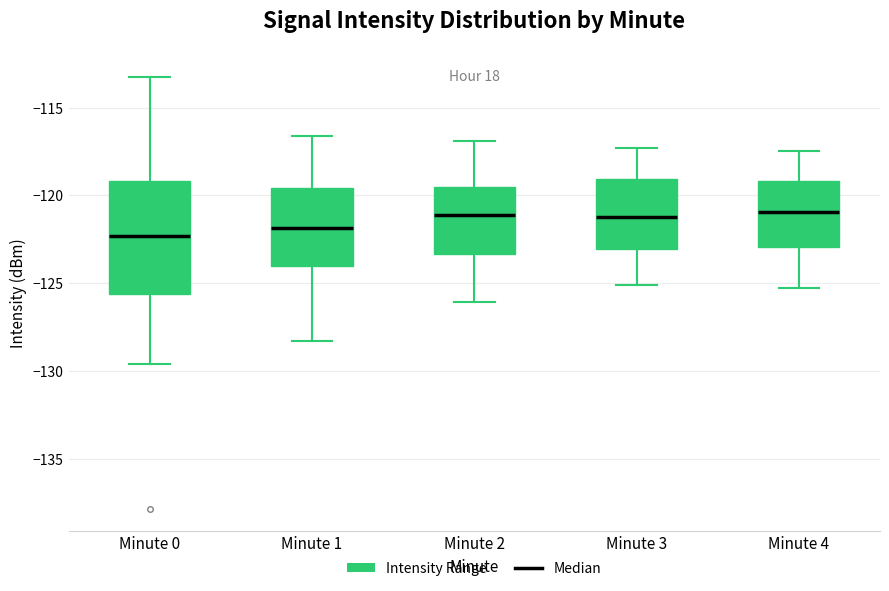

Comparing the boxes themselves (not the whiskers), which one is the tallest?

Minute 0